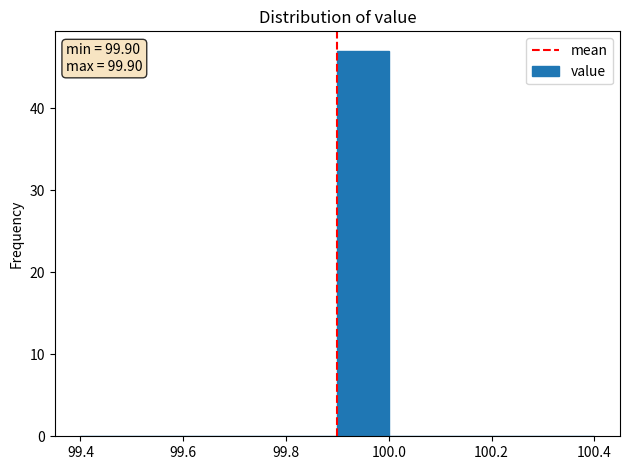

Which range on the x-axis has the tallest bar?

99.9 to 100.0